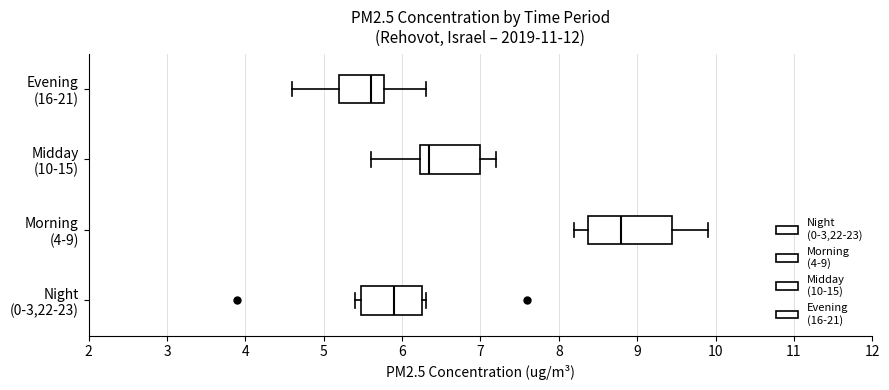

Which box has the furthest to the left median line?

Evening (16-21)